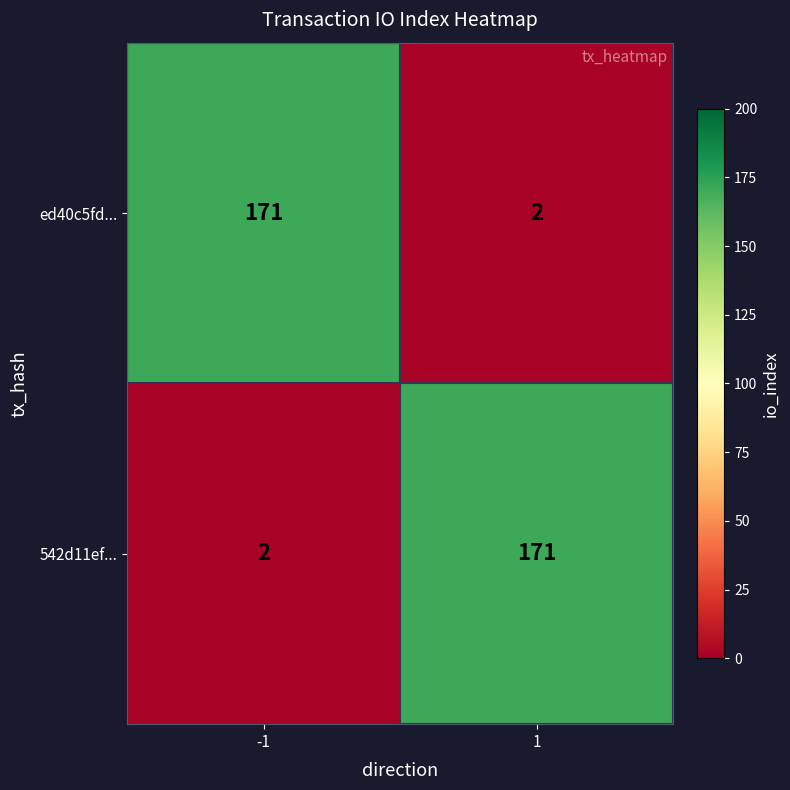

Rank the series at -1 from lowest to highest value.

542d11ef..., ed40c5fd...